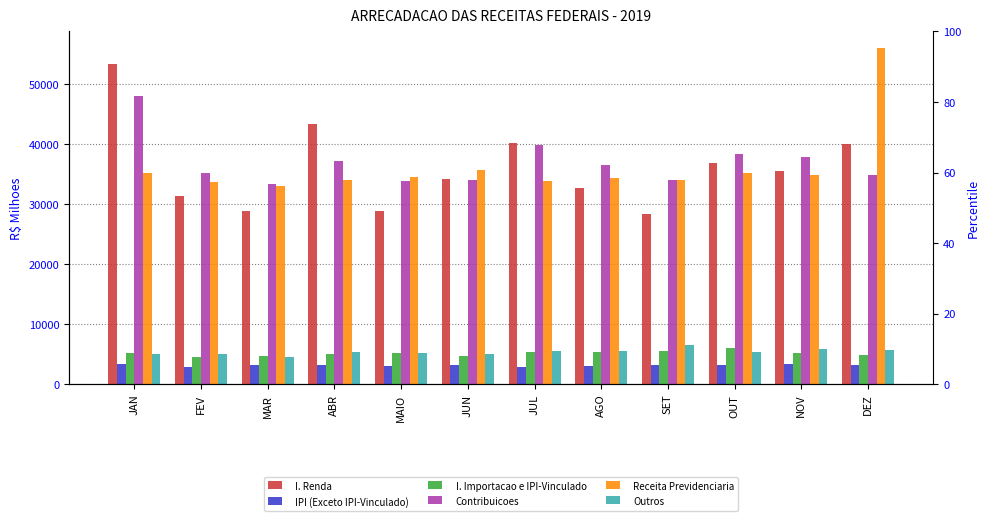

Which series changed the most between JUL and AGO?

I. Renda